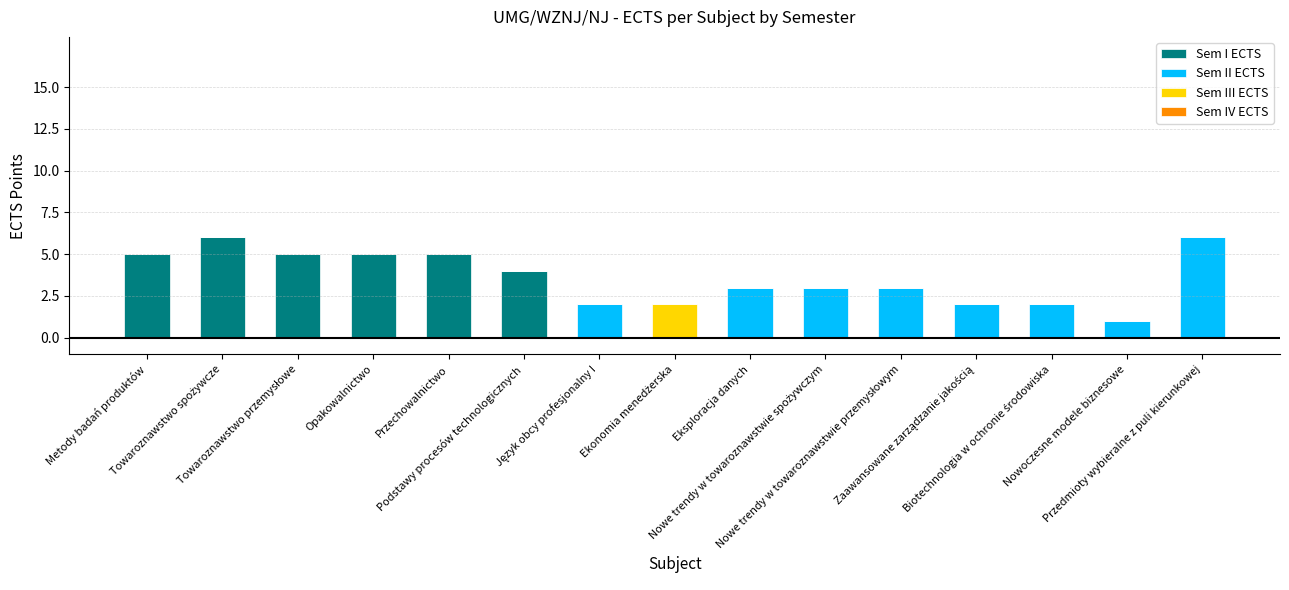

What is the sum of all Sem I ECTS values?

30